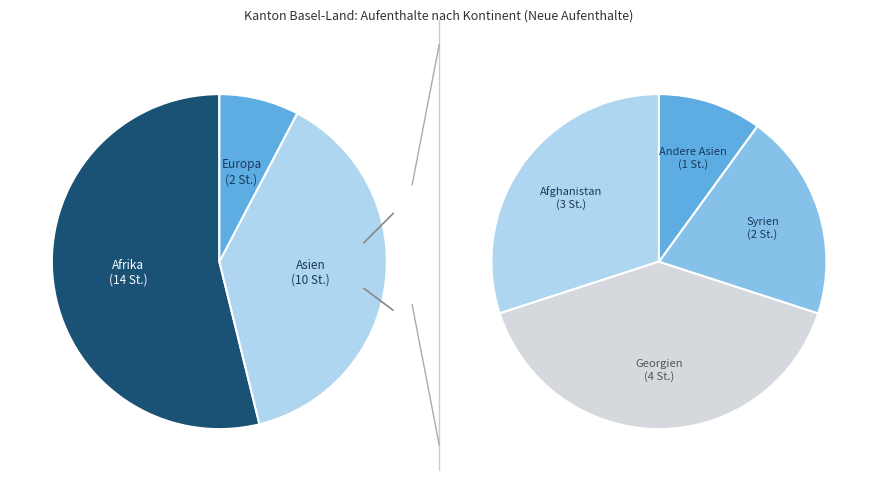

How many slices are in this pie chart?

6